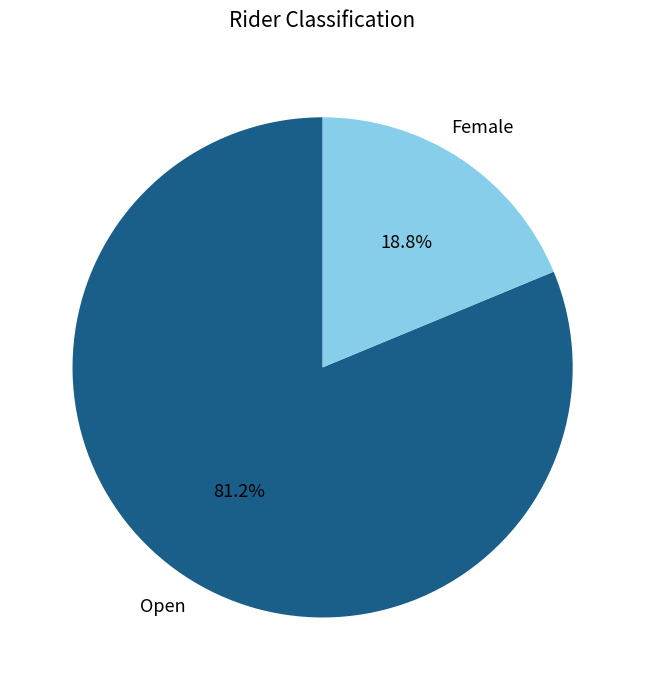

Is there any slice that represents more than half of the pie?

Yes